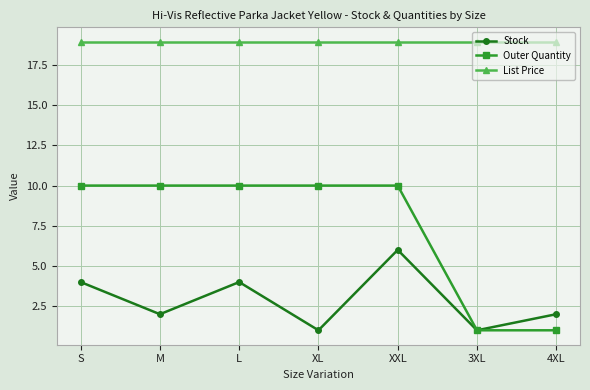

True or false: Stock has more than 0 interior local peaks.

True